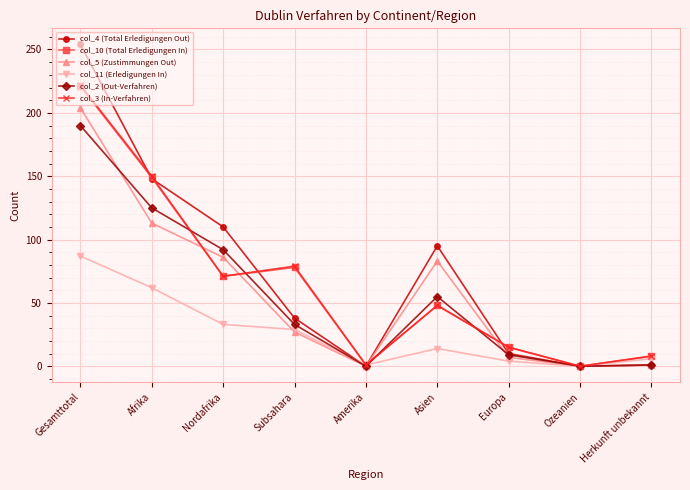

How many data points in col_3 (In-Verfahren) are less than 48?

4